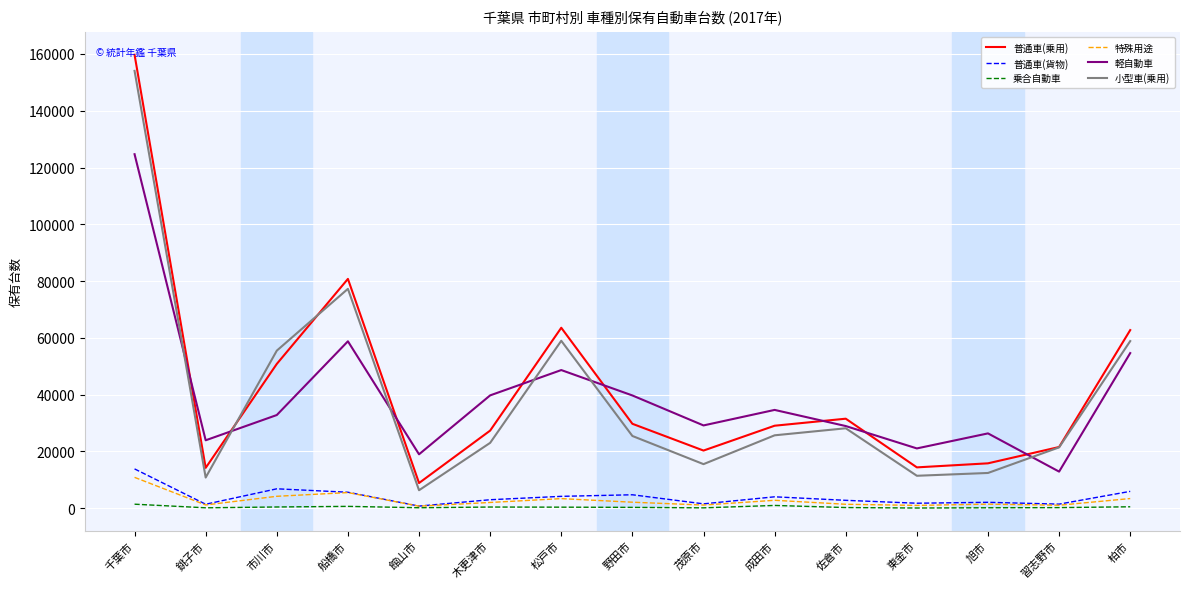

Which series has the largest range (max minus min)?

普通車(乗用)